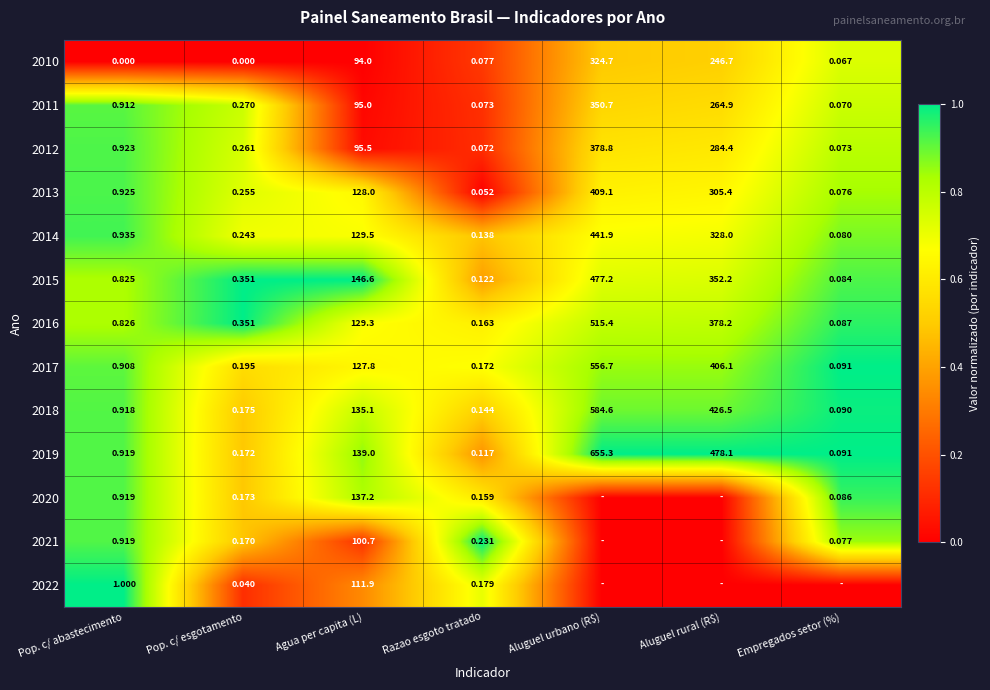

Is the value of 2015 at Aluguel urbano (R$) greater than the value of 2021 at Agua per capita (L)?

Yes